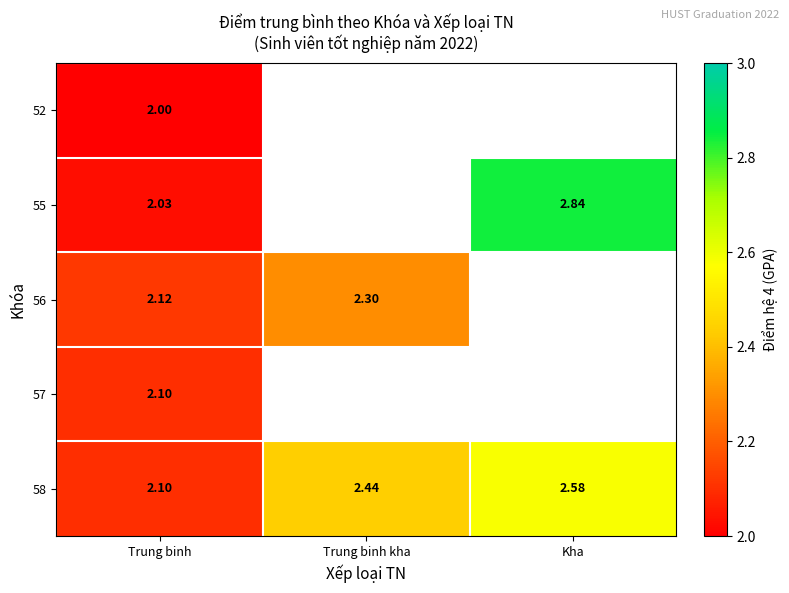

What value does the 58 series have at Trung binh kha?

2.4